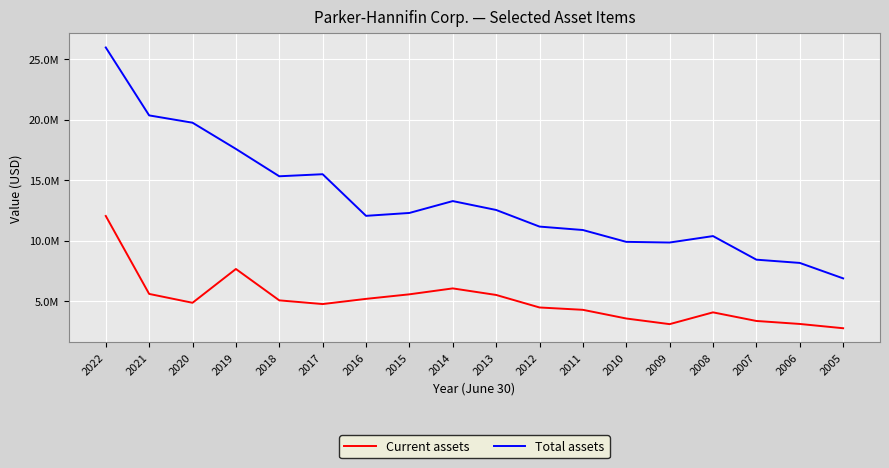

Is this an area chart (filled region under the line)?

No